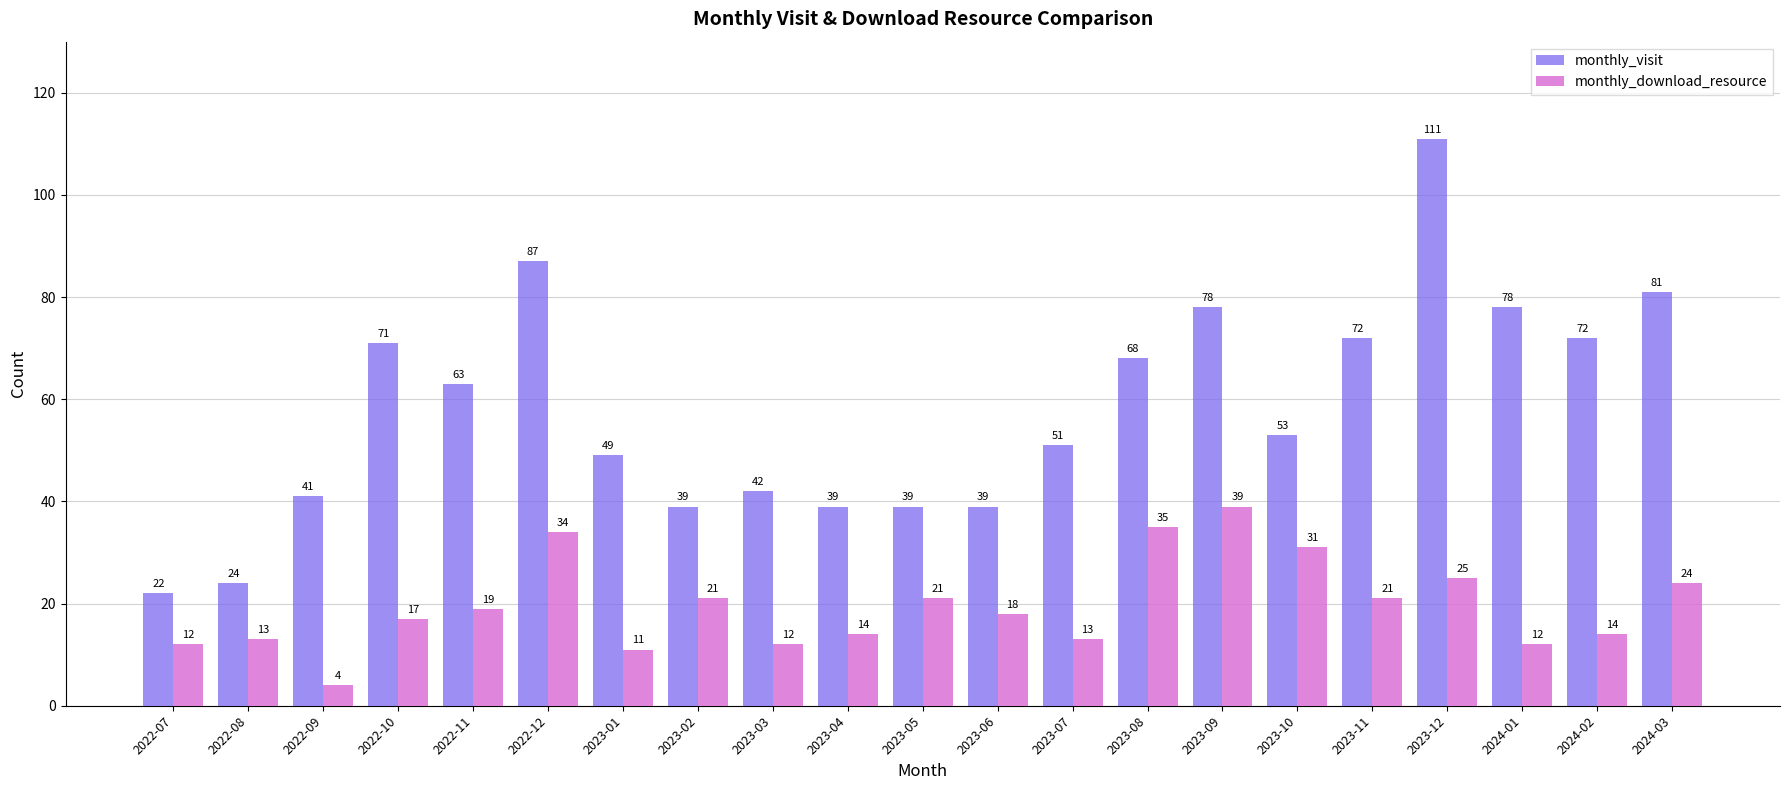

Are the bars horizontal?

No